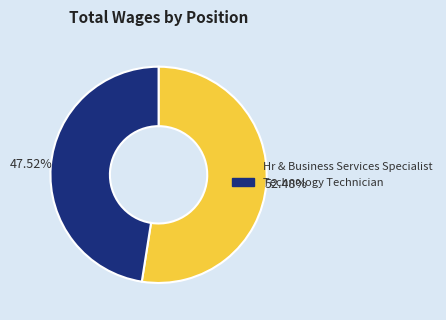

Combined, what portion of the pie is Hr & Business Services Specialist and Technology Technician?

100.0%